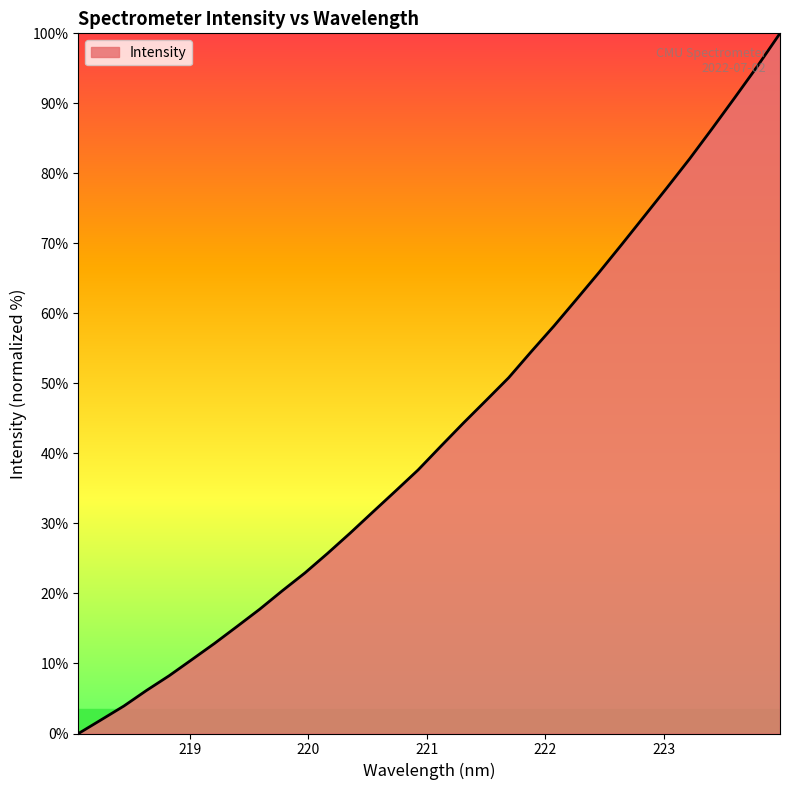

How many lines are shown in the chart?

1